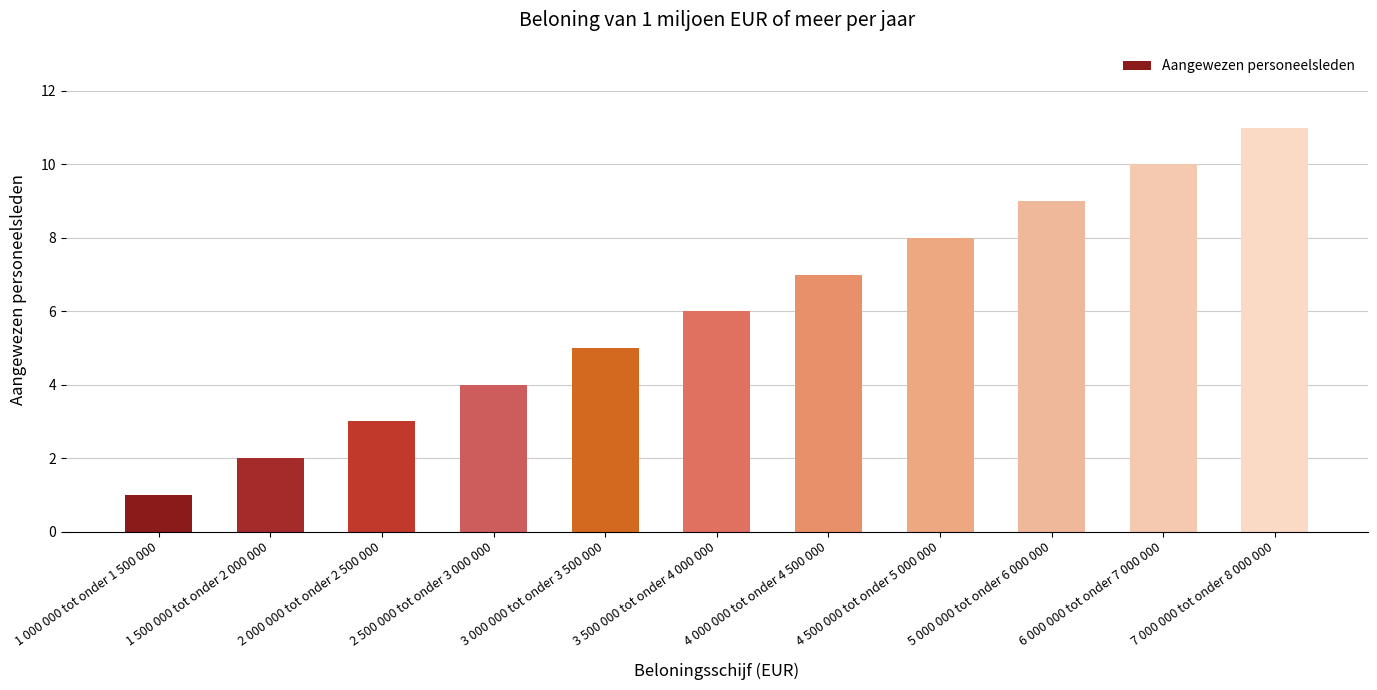

Does the chart contain stacked bars?

No